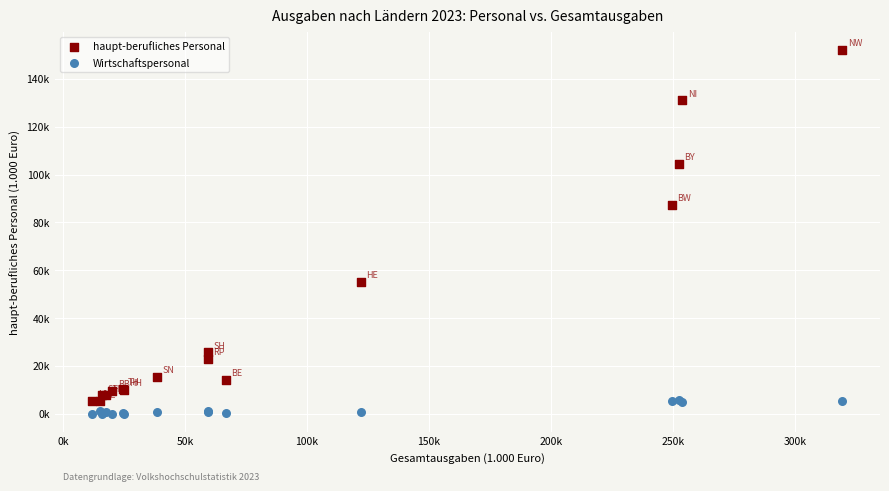

Which series reaches the maximum Y coordinate?

haupt-berufliches Personal